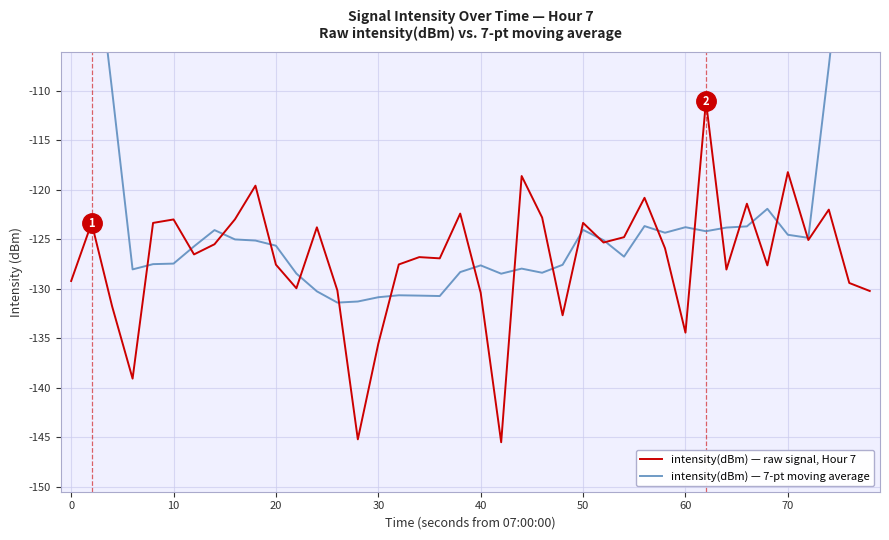

True or false: intensity(dBm) — 7-pt moving average and intensity(dBm) — raw signal, Hour 7 cross at least once.

True